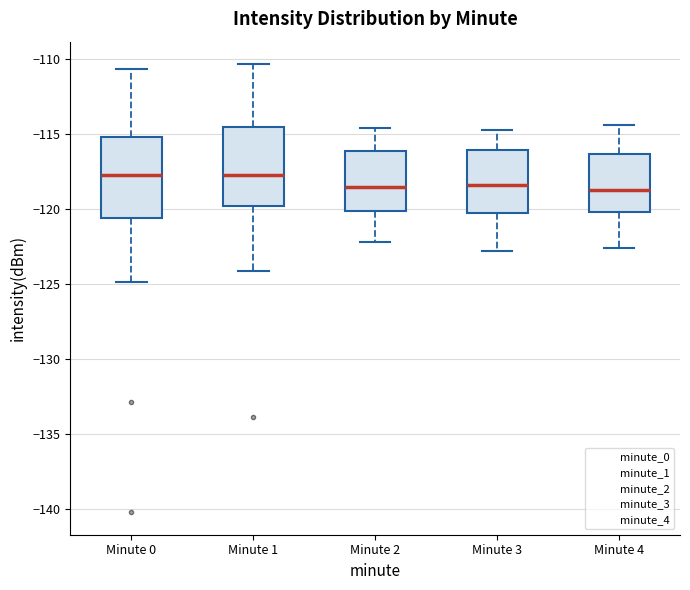

Reading left to right, transcribe this box plot: for each box, give where its median line is, the range the box spans, and where its two whiskers end, as read against the y-axis. The values are not printed on the chart, so give them approximately, as read against the axis.

Minute 0: median -117.5, box -120.5 to -115.0, whiskers -125.0 to -110.5
Minute 1: median -117.5, box -120.0 to -114.5, whiskers -124.0 to -110.5
Minute 2: median -118.5, box -120.0 to -116.0, whiskers -122.0 to -114.5
Minute 3: median -118.5, box -120.0 to -116.0, whiskers -123.0 to -114.5
Minute 4: median -118.5, box -120.0 to -116.5, whiskers -122.5 to -114.5